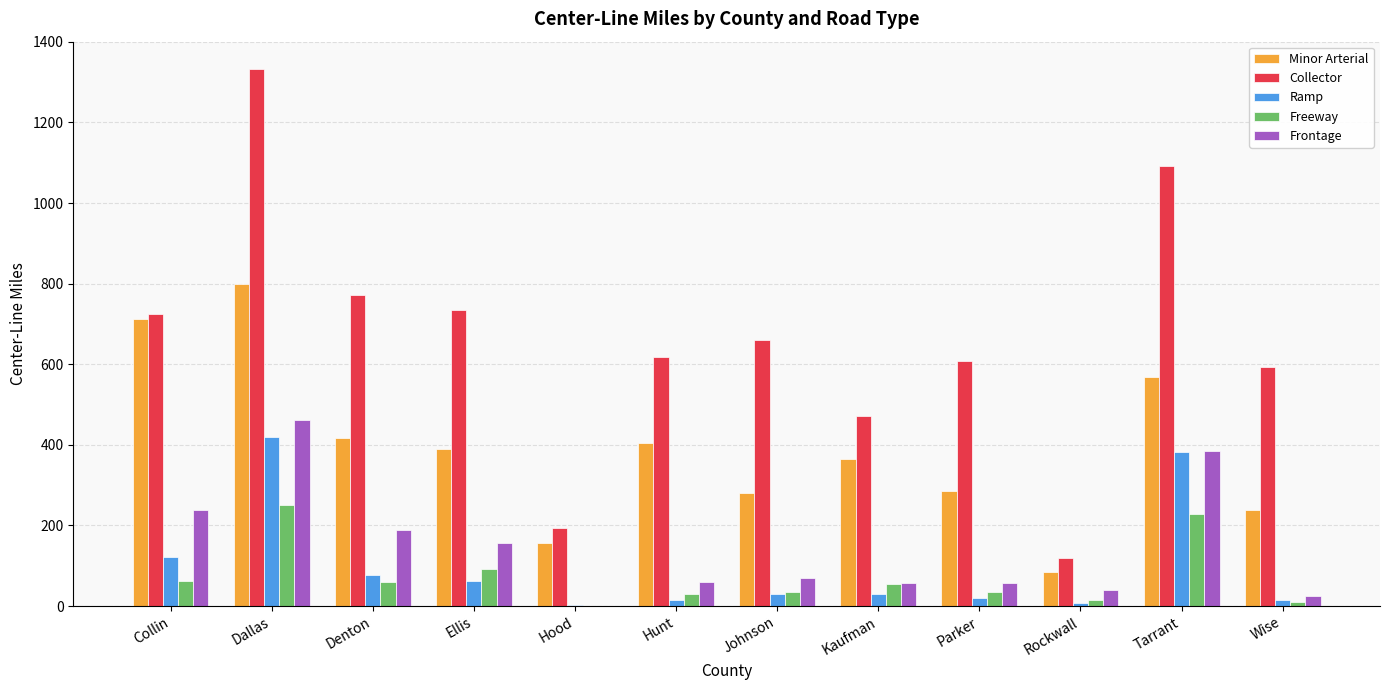

Which series changed the most between Dallas and Kaufman?

Collector